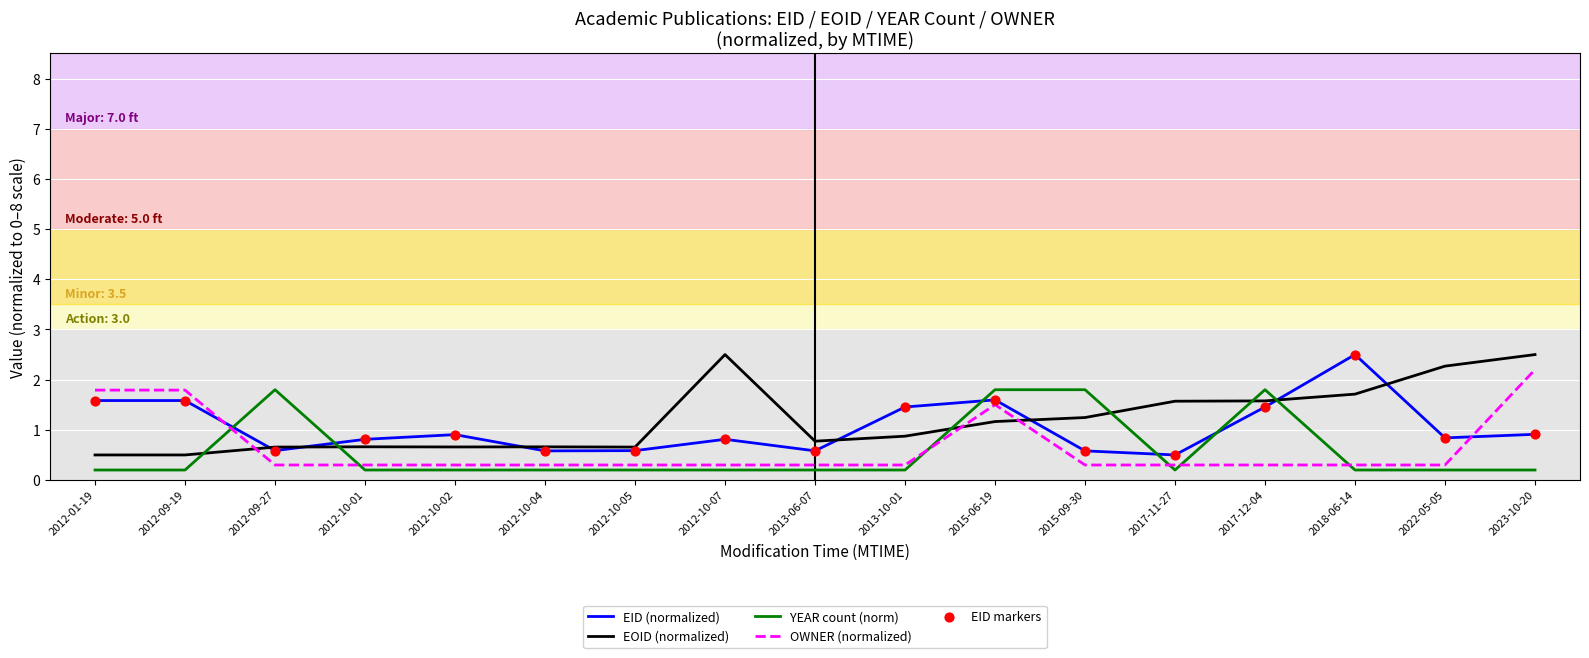

Between 2012-10-01 and 2017-12-04, which series saw the biggest shift?

YEAR count (norm)